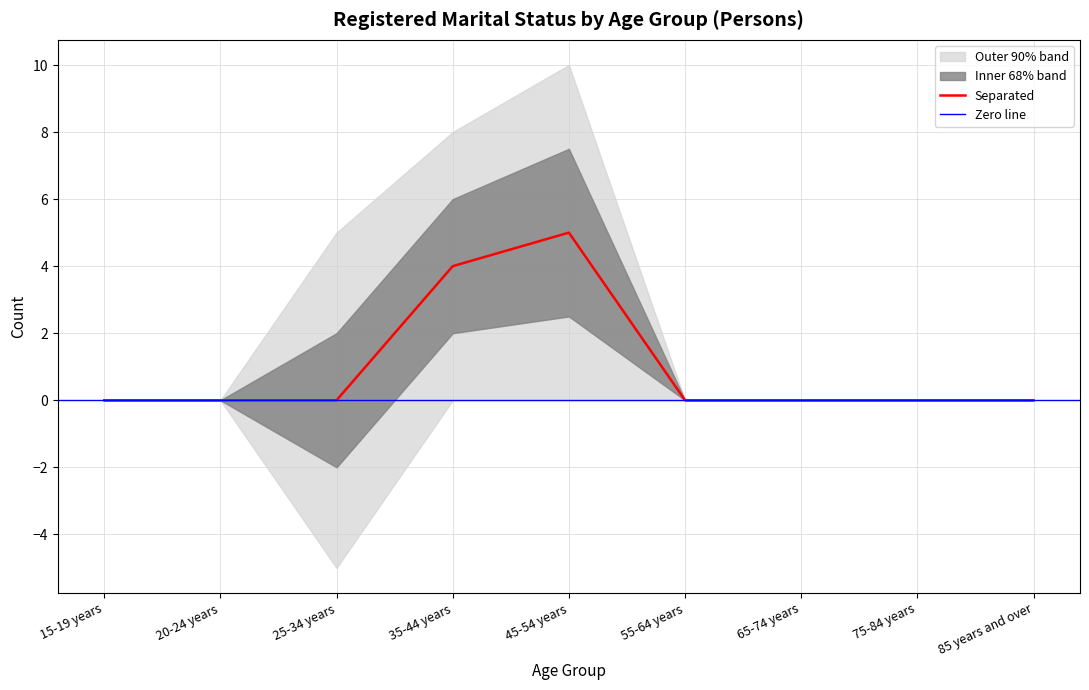

How many categories are shown in the chart?

9